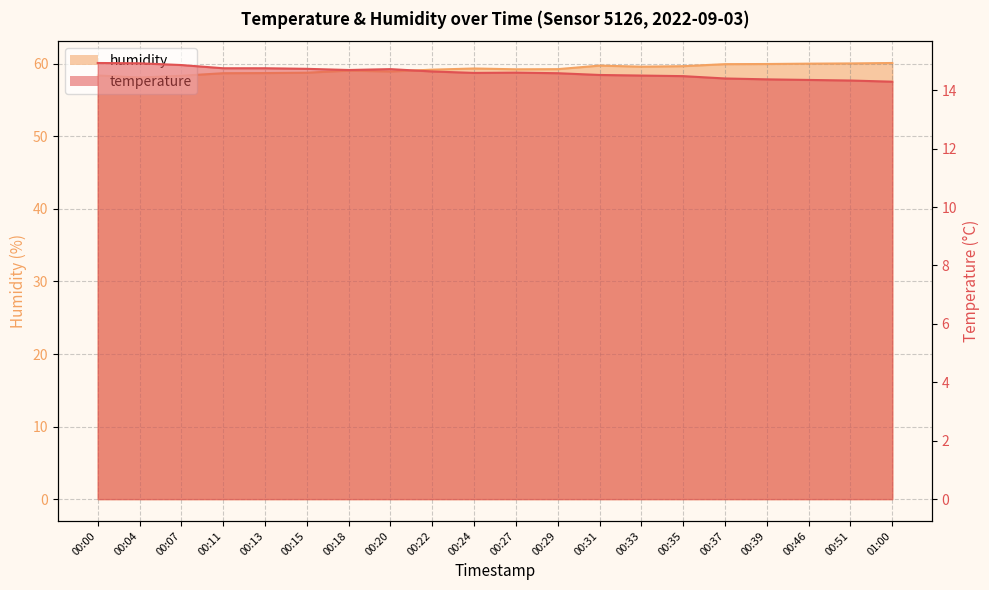

What is the lowest value of the temperature series?

14.3